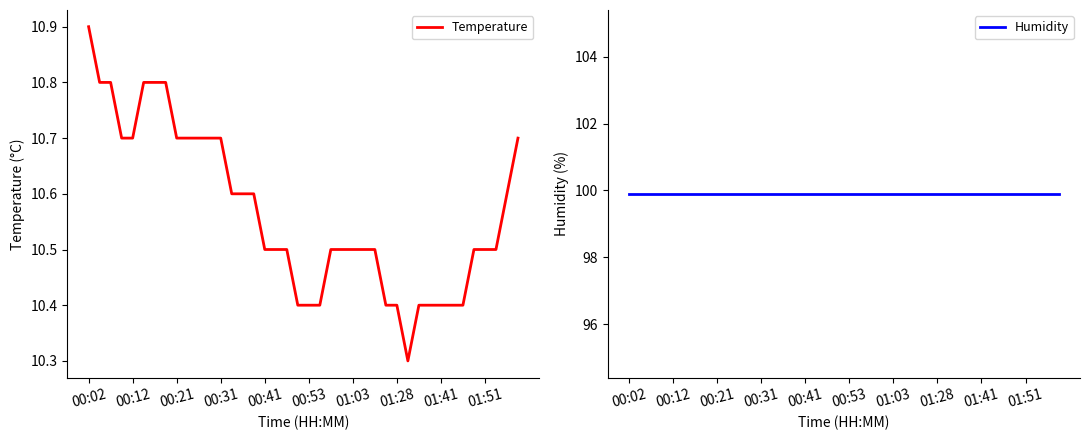

True or false: Temperature and Humidity intersect in this chart.

False